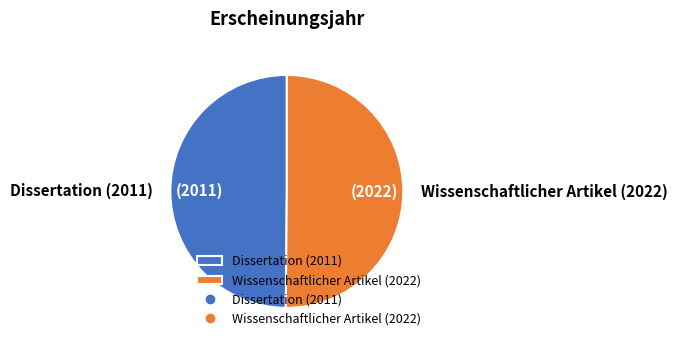

Is the sum of Dissertation (2011) and Wissenschaftlicher Artikel (2022) greater than half?

Yes